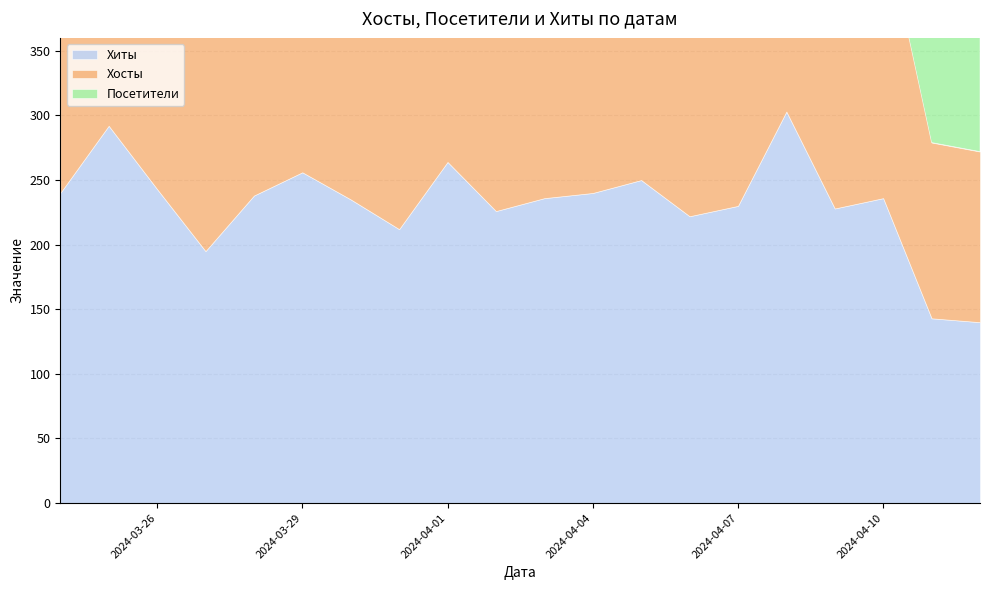

What is the greatest value displayed?

303